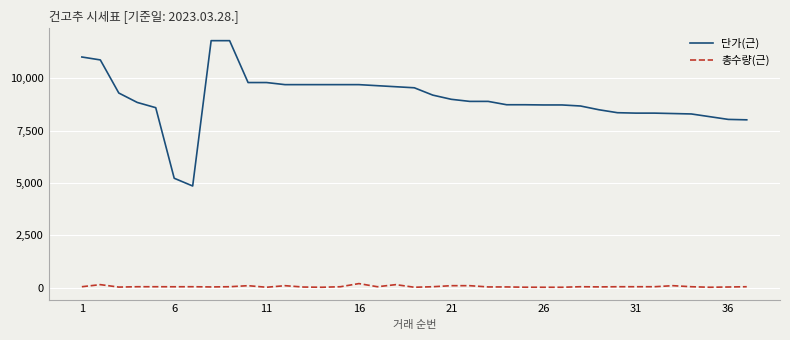

Rank the series by their average value, from lowest to highest.

총수량(근), 단가(근)